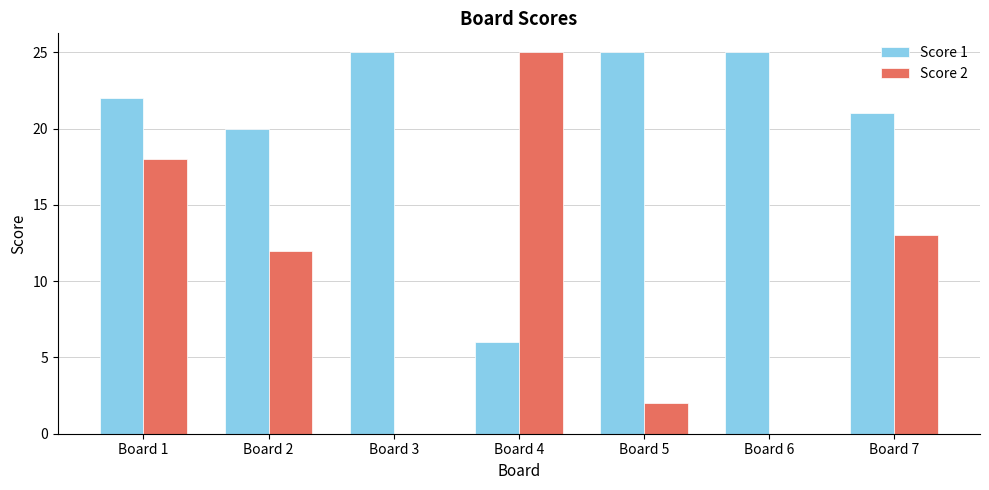

Between Board 1 and Board 5, which series saw the biggest shift?

Score 2